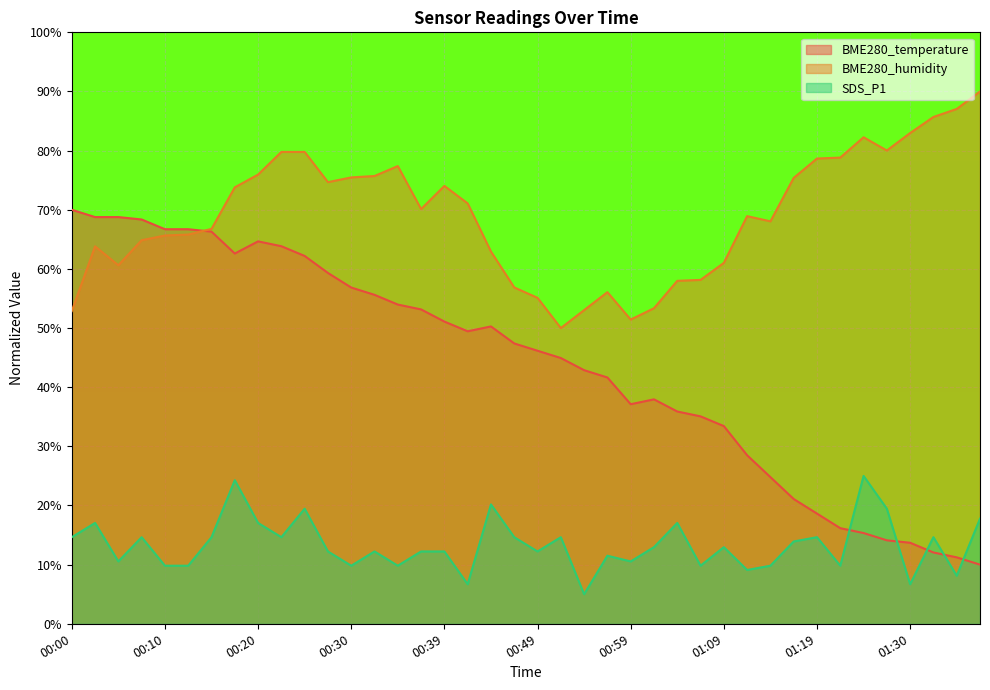

What is the difference between the highest and lowest values at 00:47?

42.2